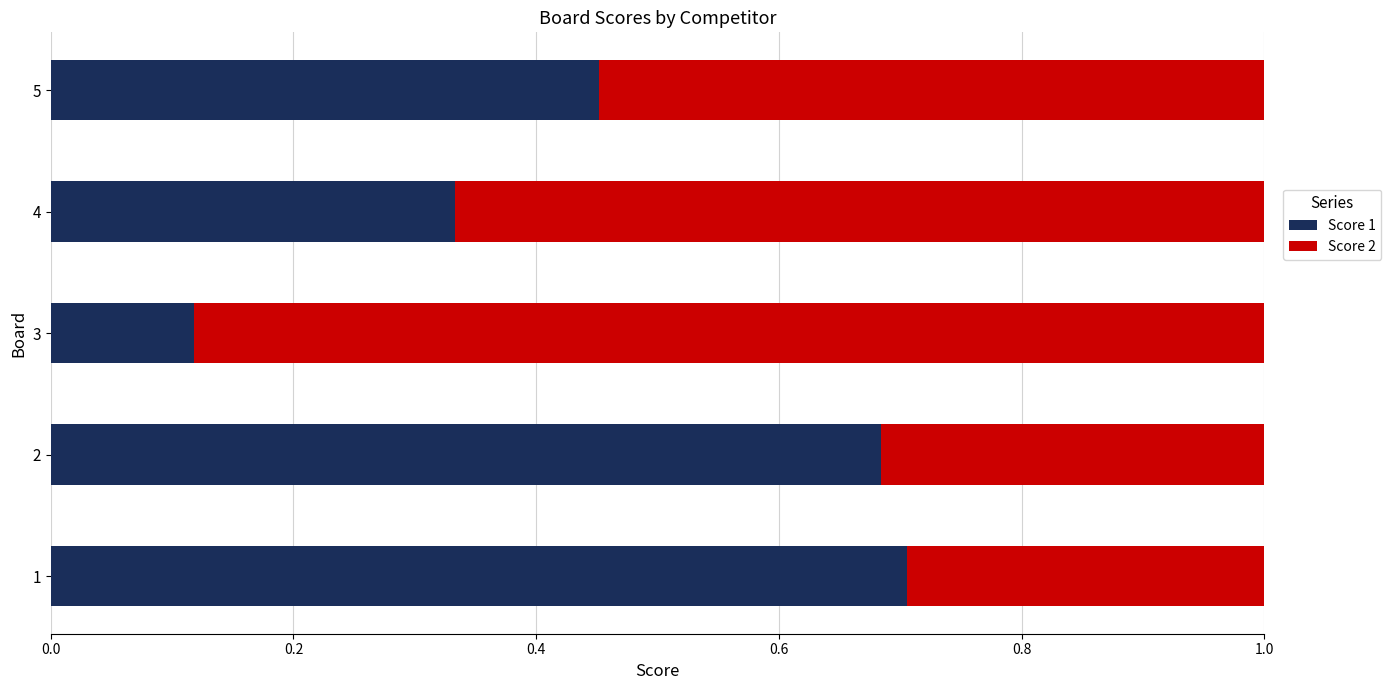

Which category has the lowest value in the Score 1 series?

3